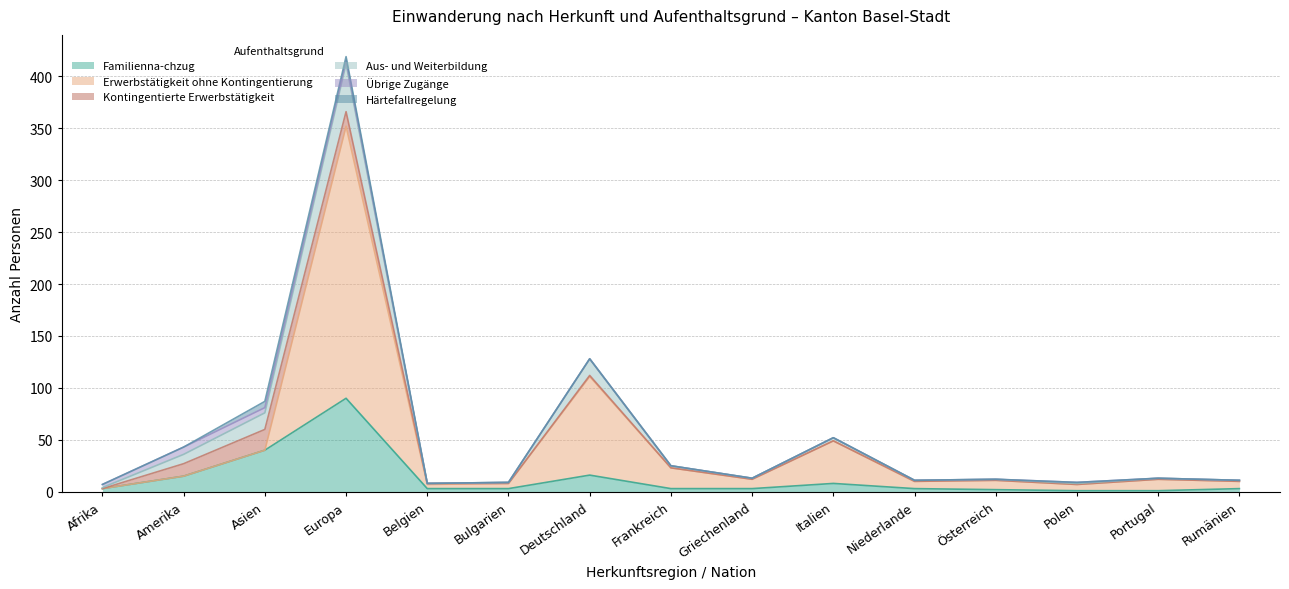

What is the sum of all Familienna­chzug values?

194